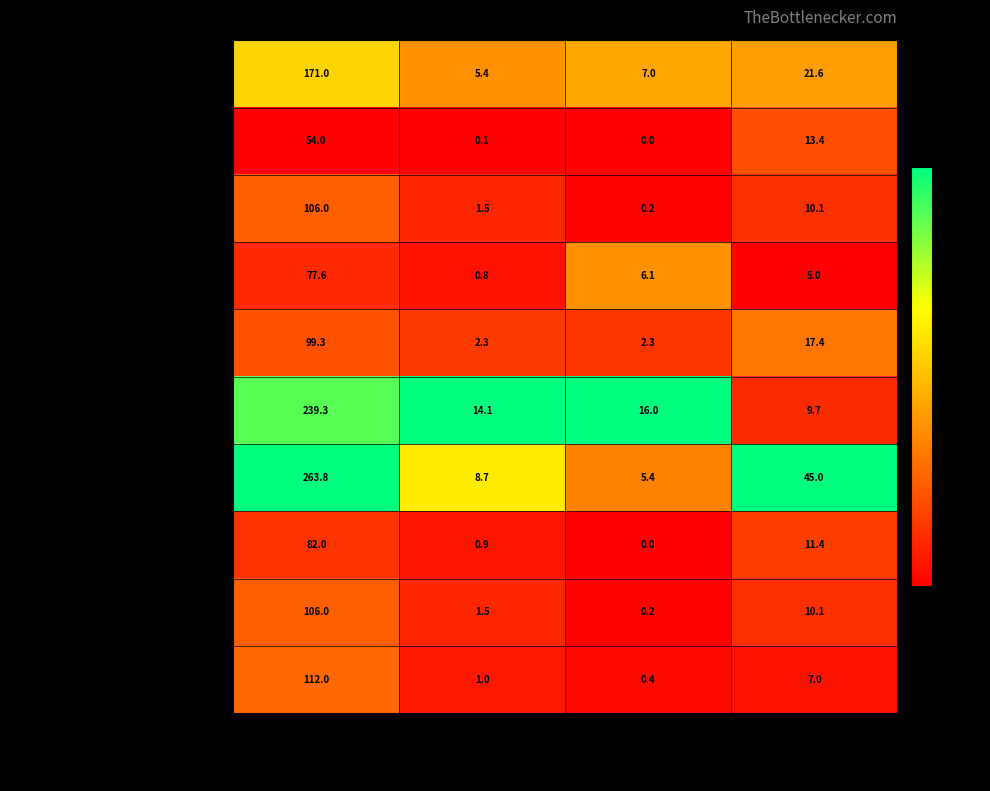

Between Жиры and Углеводы, which series saw the biggest shift?

Каша гречневая рассыпчатая